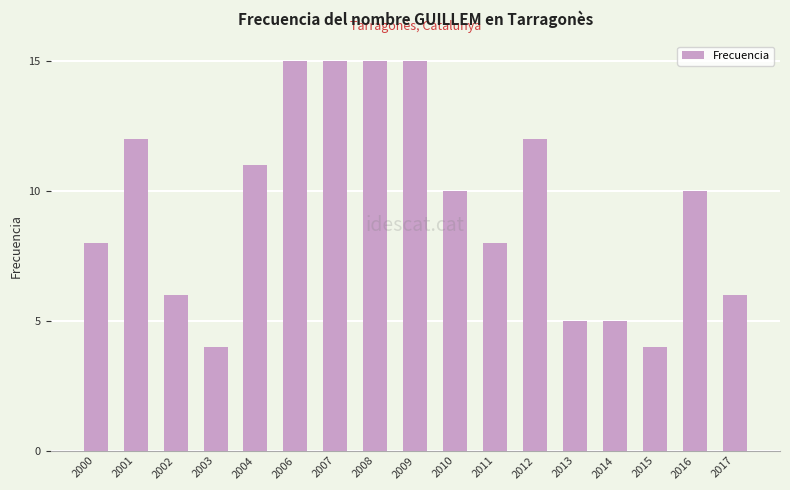

What is the sum of all values?

161